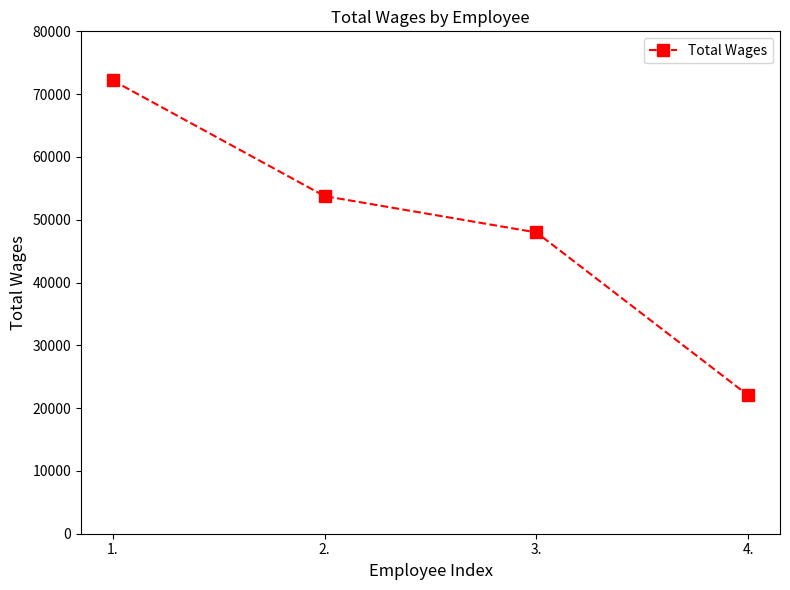

Which category has the highest value across all series?

1.